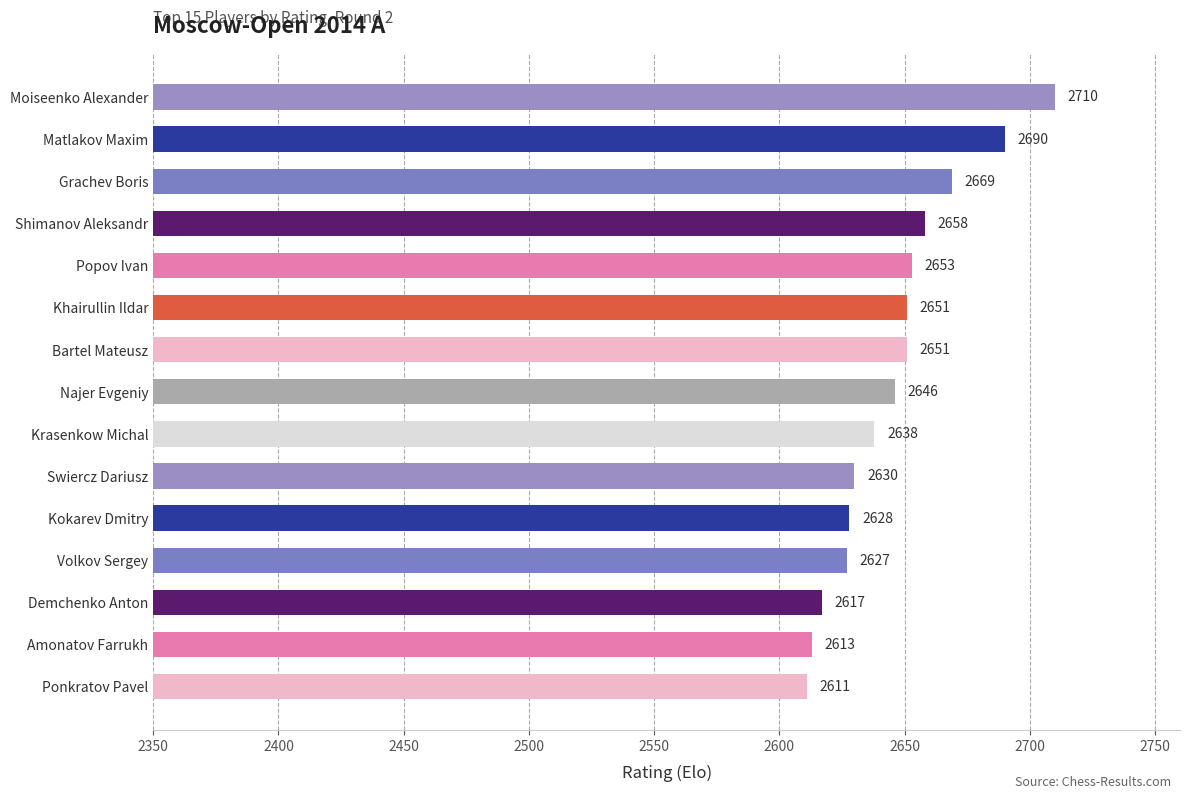

What is the smallest value displayed?

2611